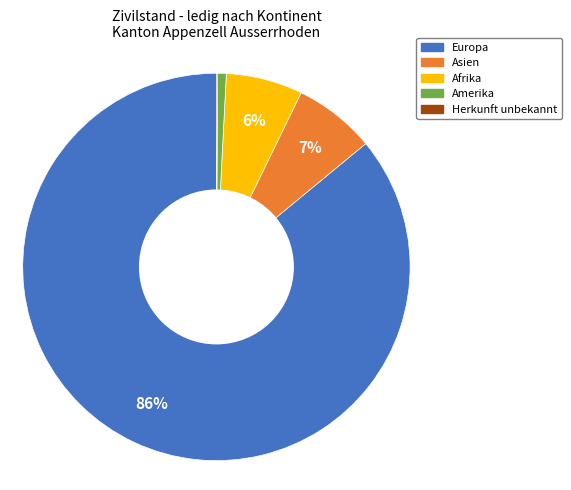

Is there any slice that represents more than half of the pie?

Yes